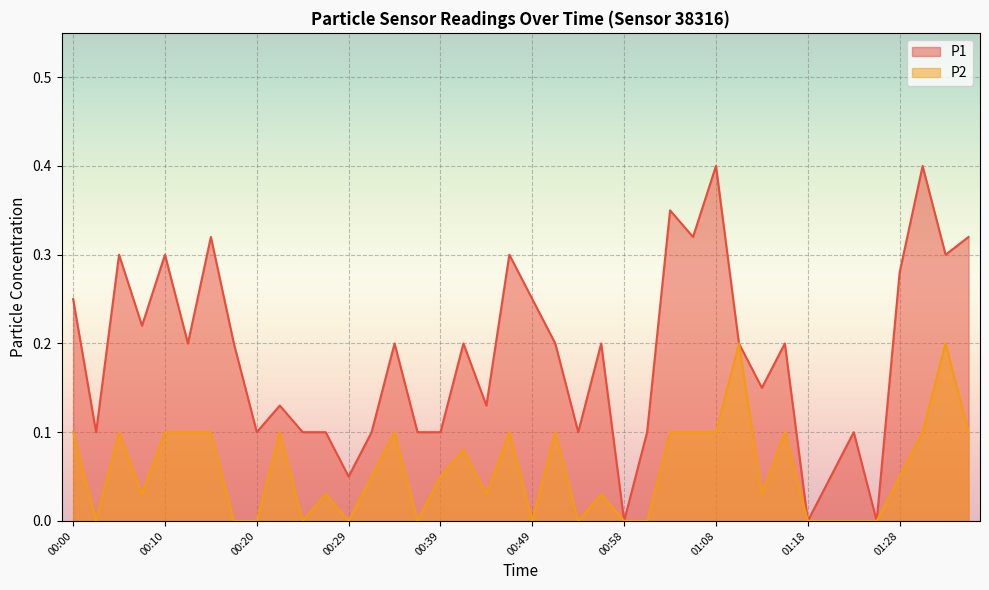

What is the total value across all series at 00:15?

0.4